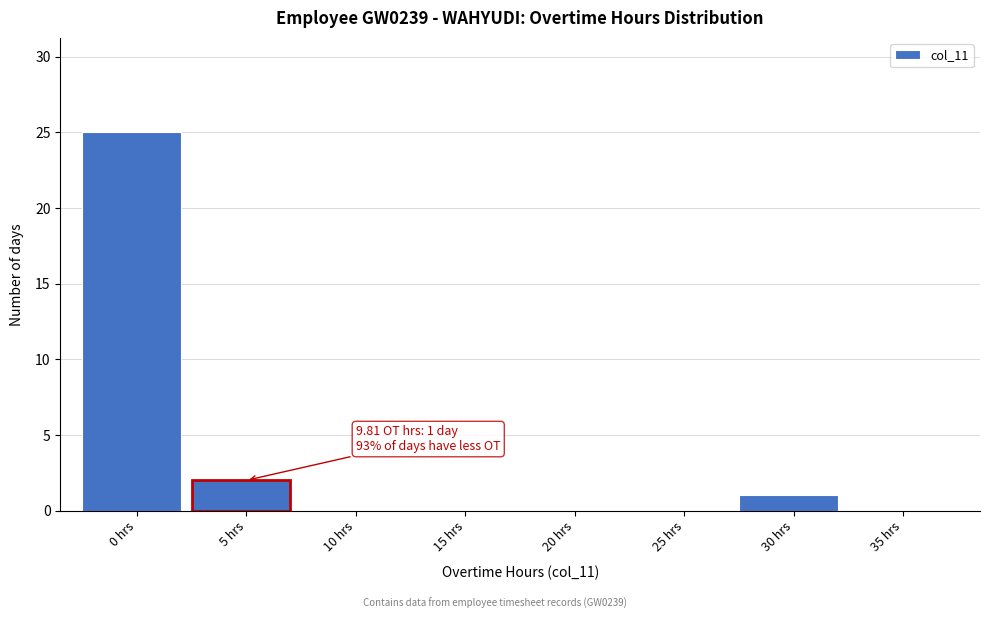

Reading left to right, extract all data points from this chart.

0 hrs=25	5 hrs=2	10 hrs=0	15 hrs=0	20 hrs=0	25 hrs=0	30 hrs=1	35 hrs=0